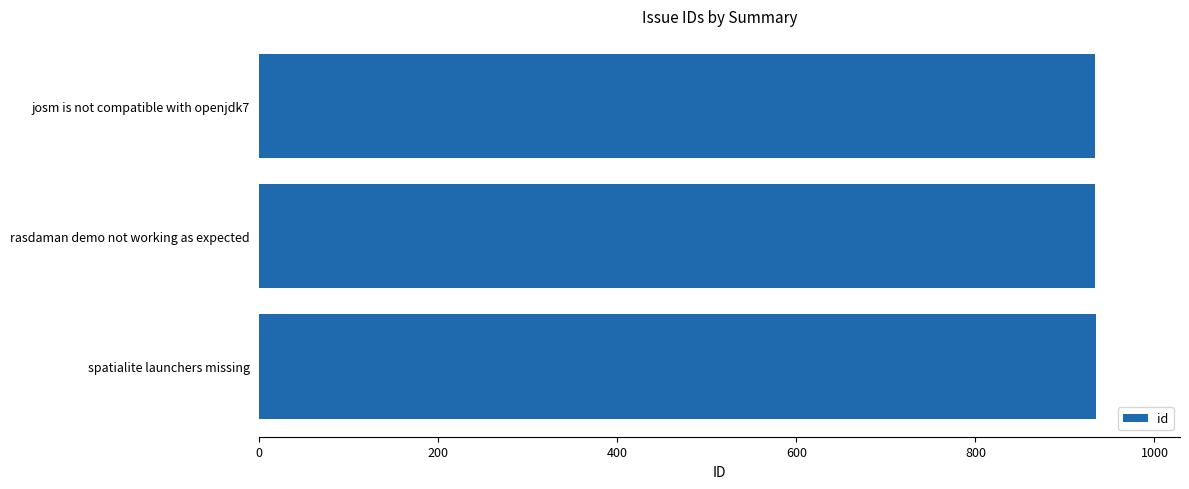

What is the maximum value shown in the chart?

935